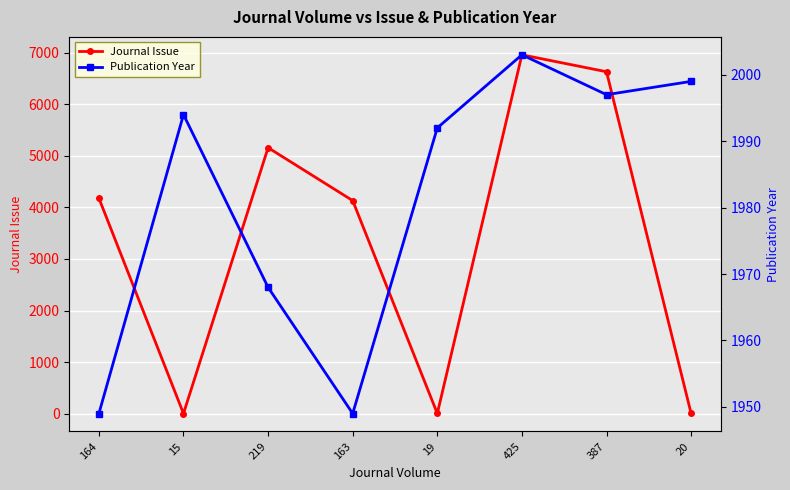

What is the lowest value of the Journal Issue series?

2